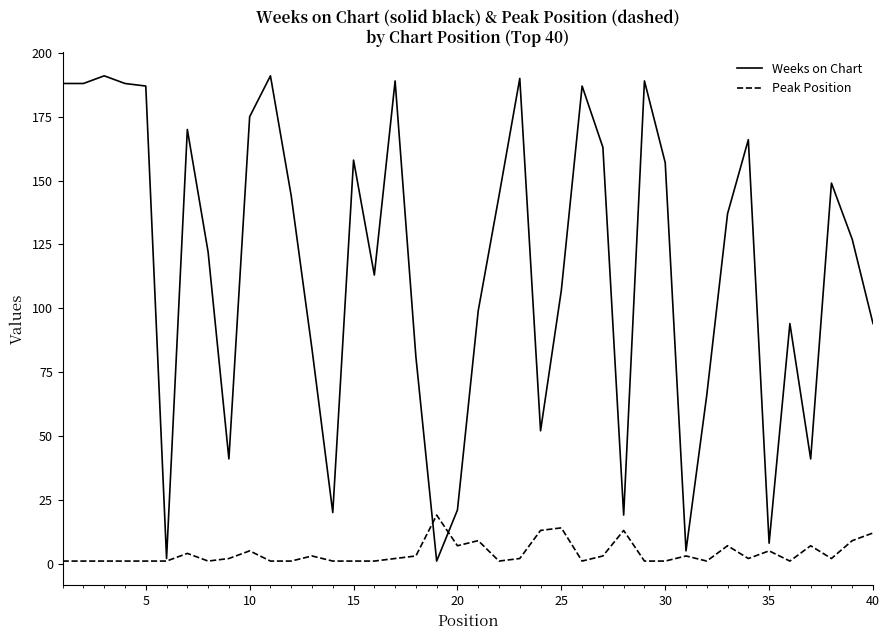

Which series has the largest range (max minus min)?

Weeks on Chart